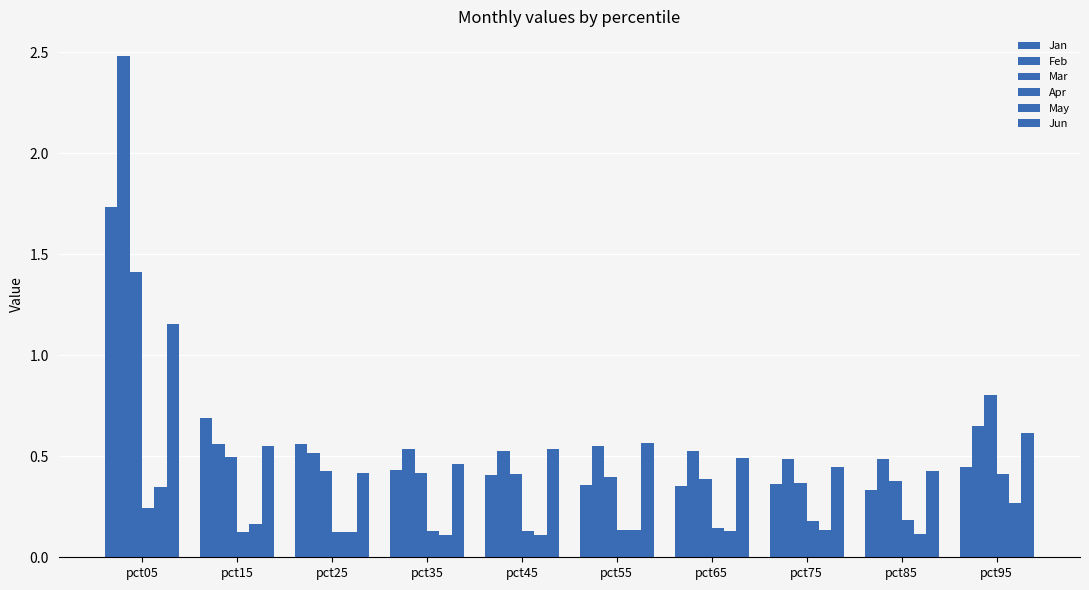

The Jan series shows 0.4 at pct95. True or false?

True